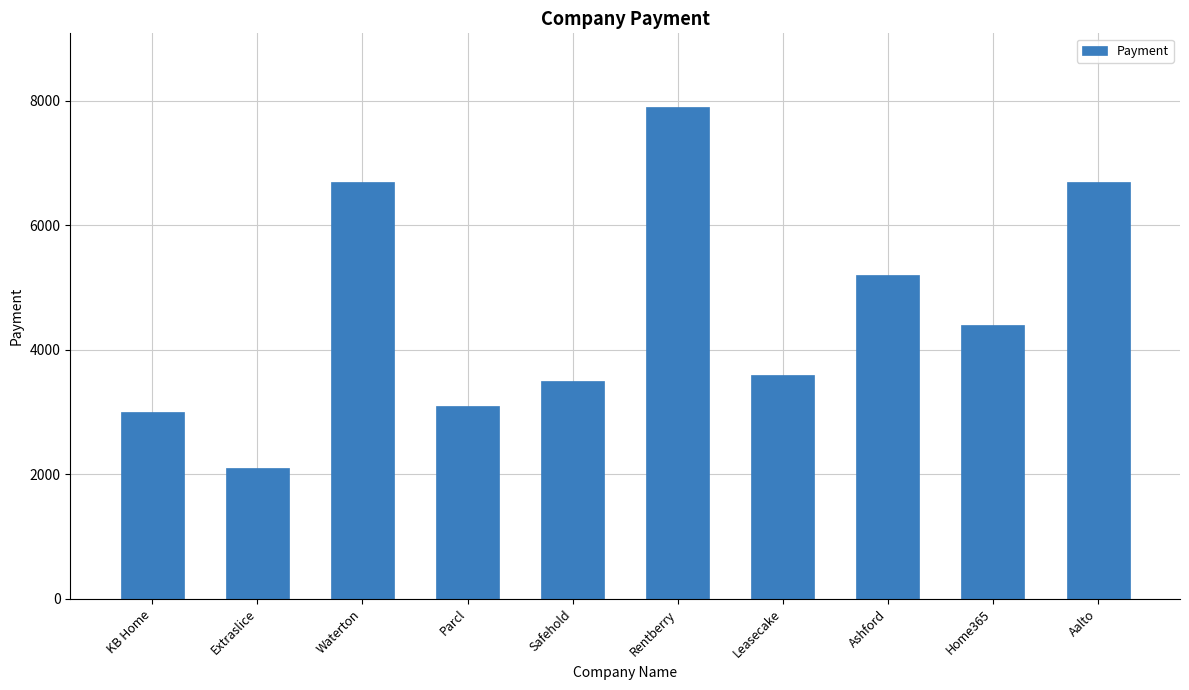

What is the difference between the second highest and minimum values?

4600